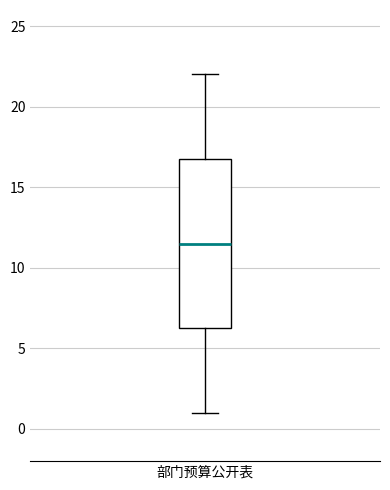

Where is the upper edge of the box for 部门预算公开表 on the y-axis? The values are not printed on the chart, so give them approximately, as read against the axis.

17.0